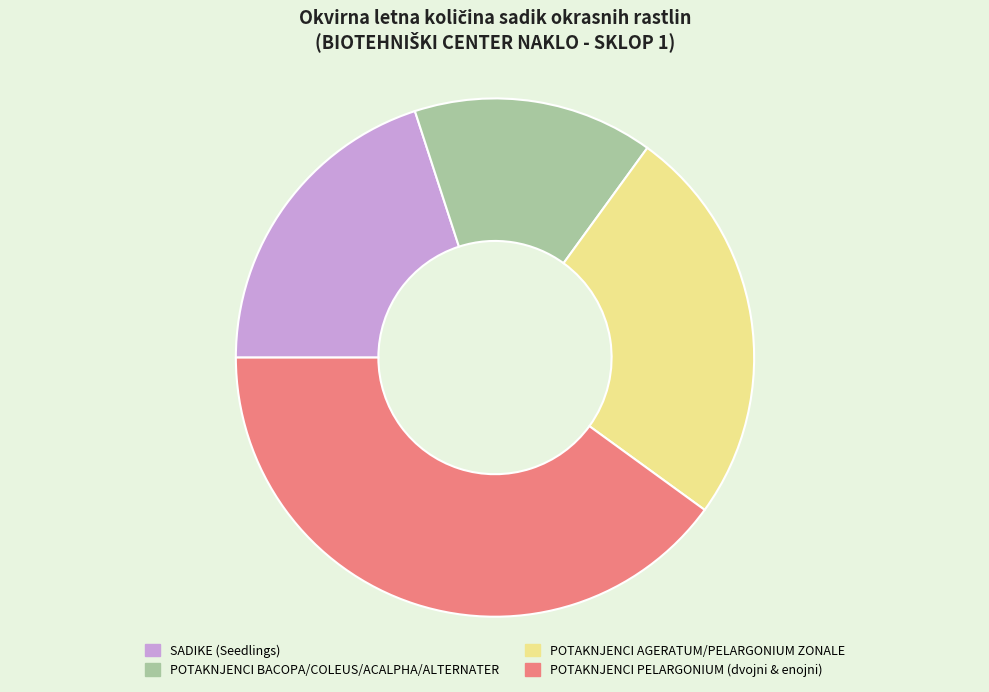

Does any single category account for the majority?

No